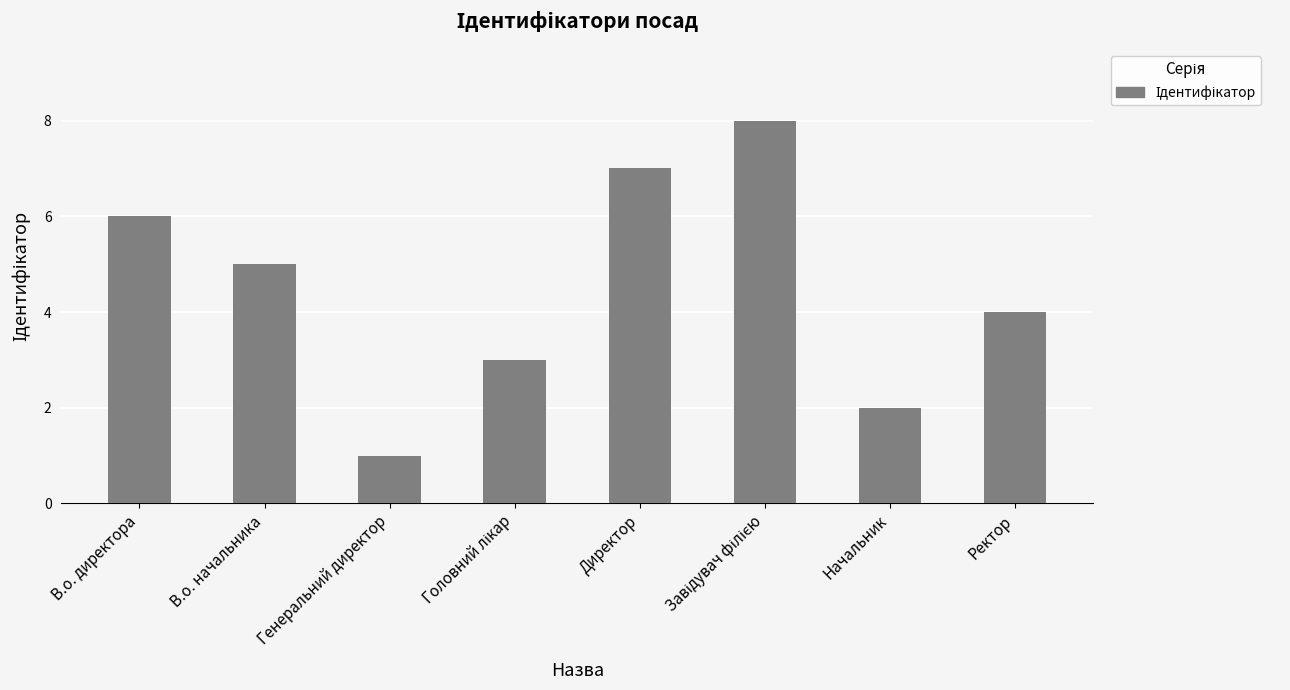

Which category has the lowest value across all series?

Генеральний директор